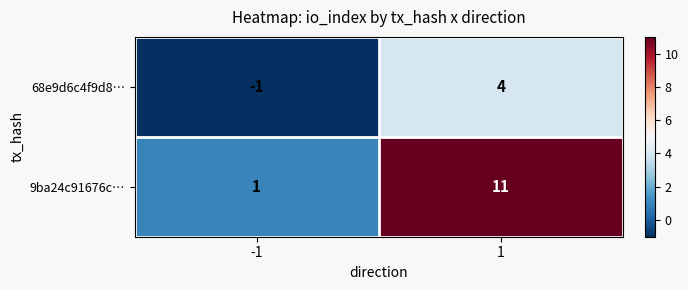

Which series changed the most between -1 and 1?

9ba24c91676c…